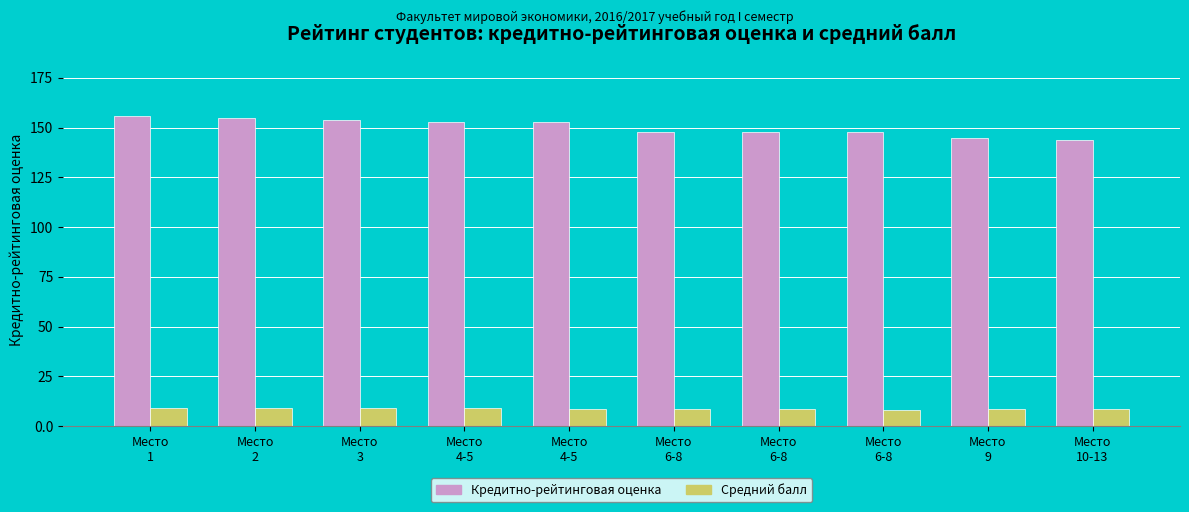

What are all the series names shown in the legend?

Кредитно-рейтинговая оценка, Средний балл